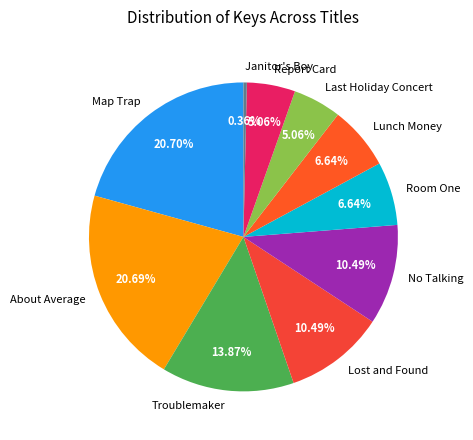

Is Map Trap the majority of the pie?

No